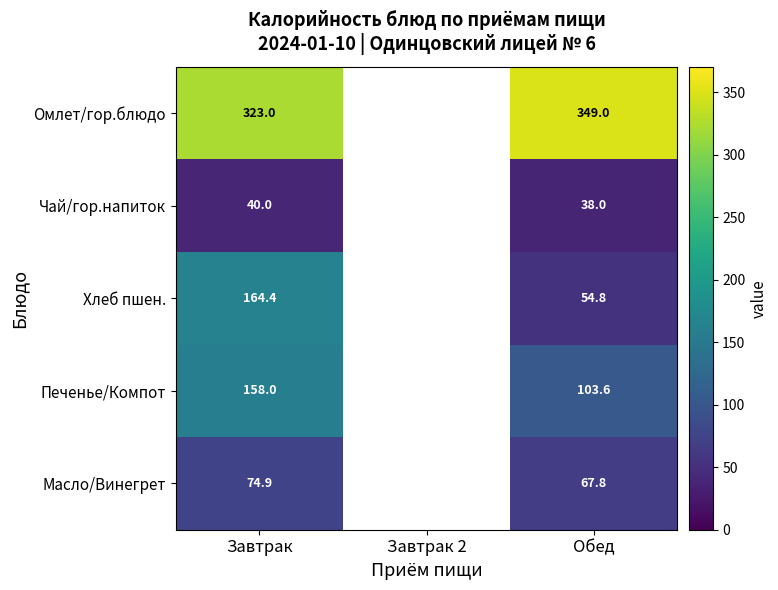

Rank the series at Завтрак from highest to lowest value.

Омлет/гор.блюдо, Хлеб пшен., Печенье/Компот, Масло/Винегрет, Чай/гор.напиток